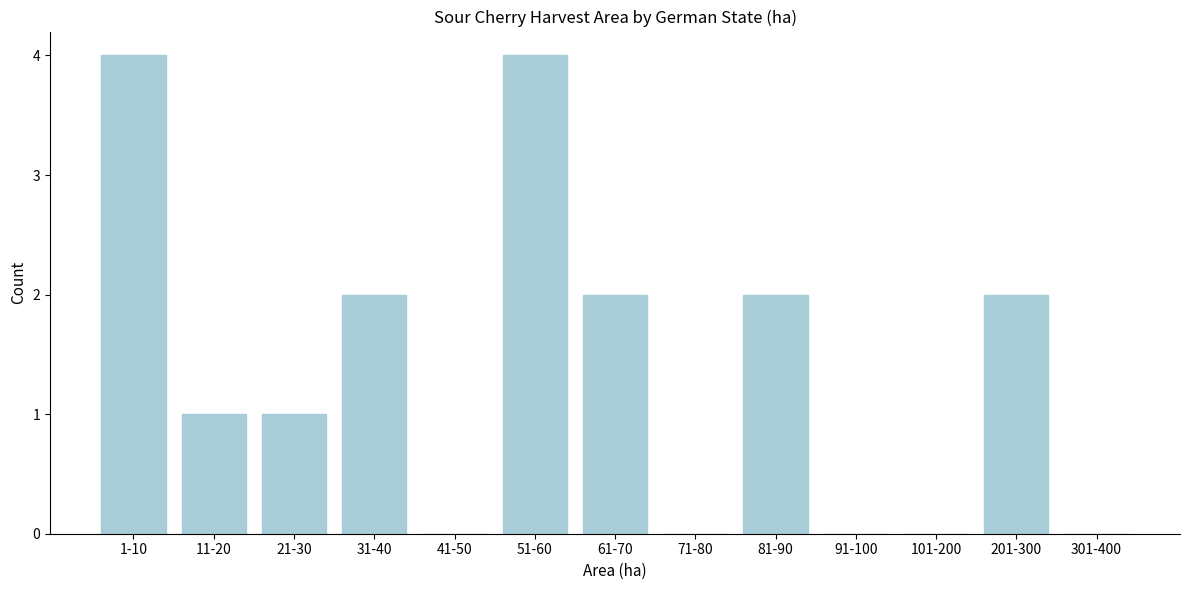

Reading left to right, what are all the values shown in this chart?

1-10=4	11-20=1	21-30=1	31-40=2	41-50=0	51-60=4	61-70=2	71-80=0	81-90=2	91-100=0	101-200=0	201-300=2	301-400=0